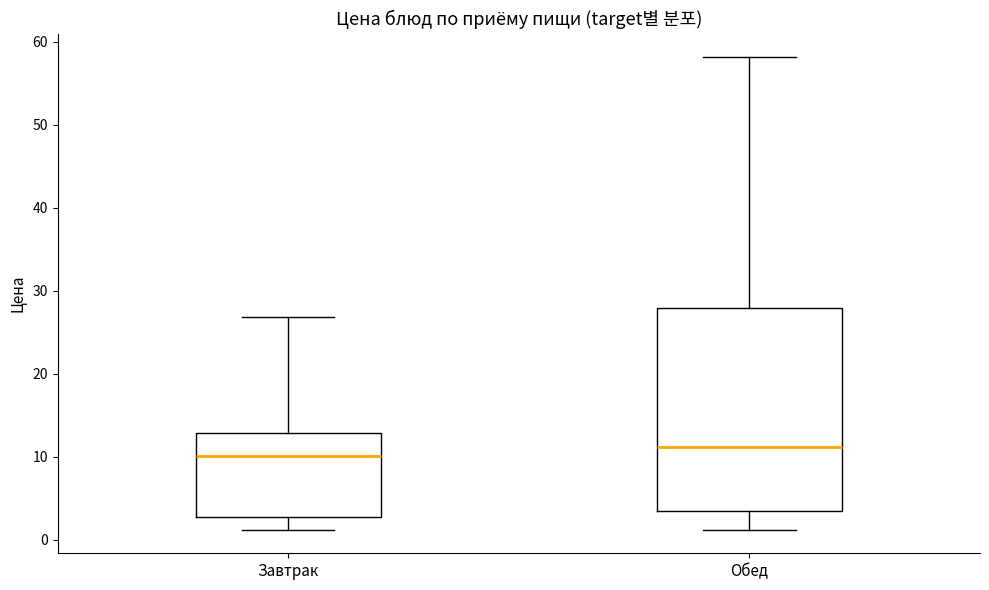

Where does the median line of the box for Завтрак sit on the y-axis? The values are not printed on the chart, so give them approximately, as read against the axis.

10